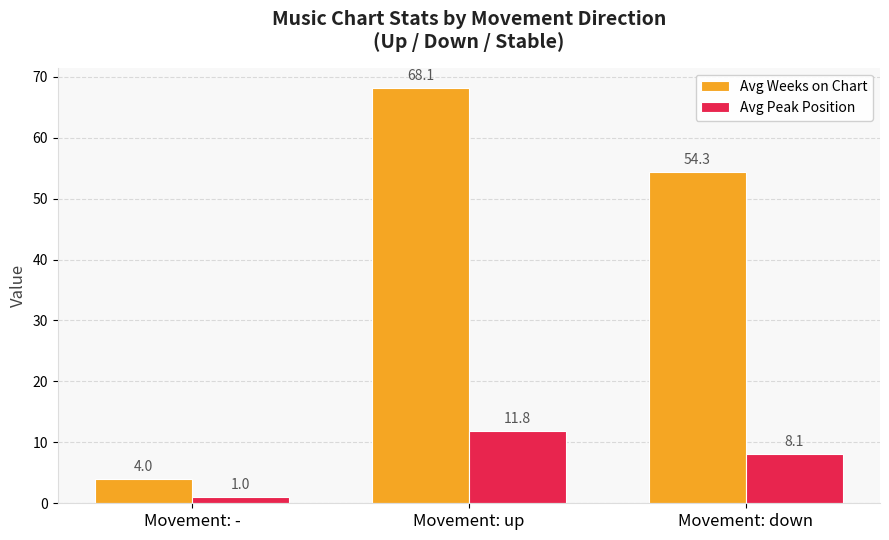

Which series has the largest range (max minus min)?

Avg Weeks on Chart